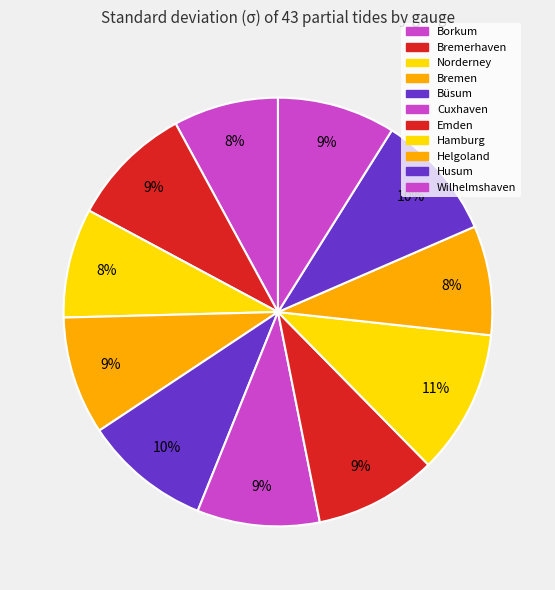

Which category has the biggest portion of the pie?

Hamburg